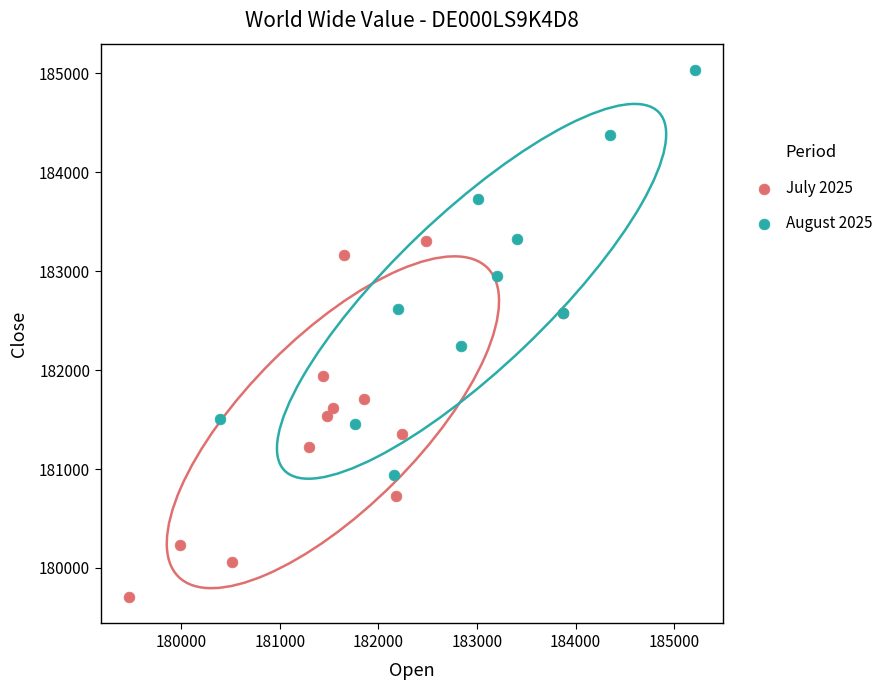

Which series contains the highest Y value?

August 2025